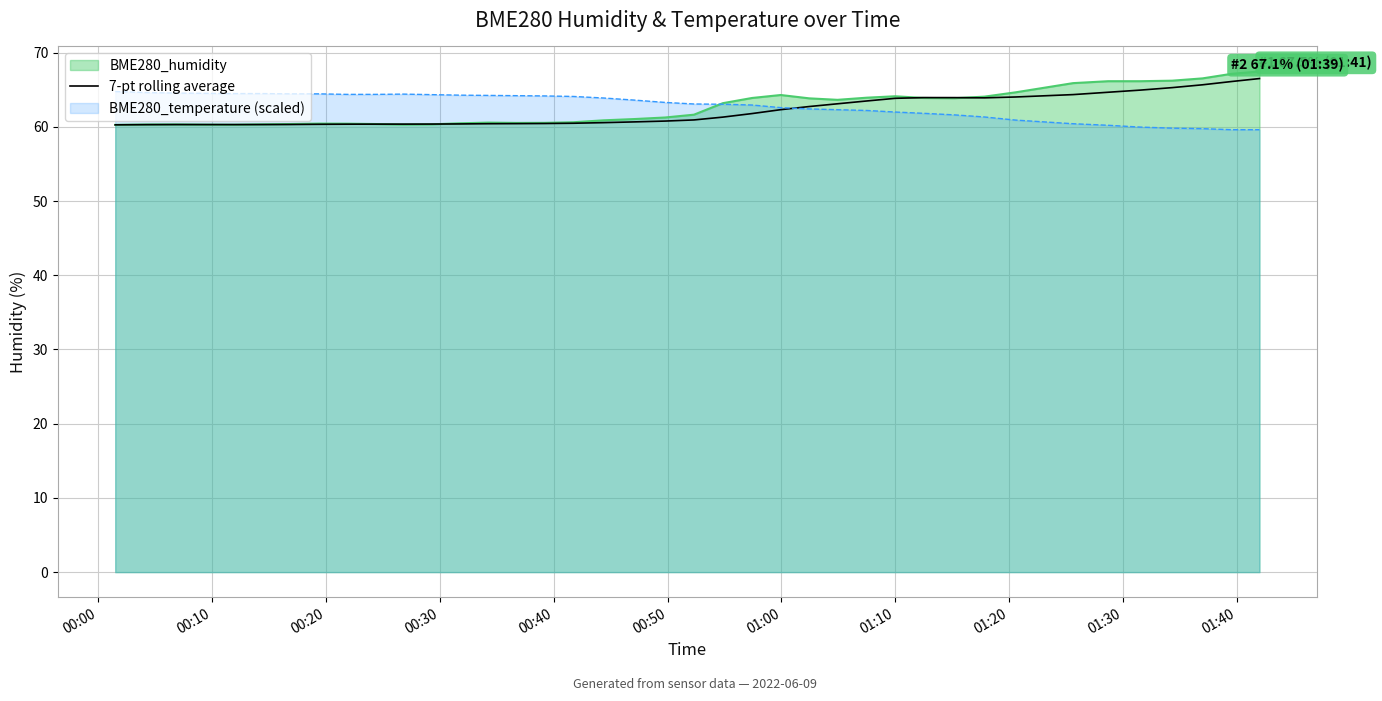

How many lines are shown in the chart?

3